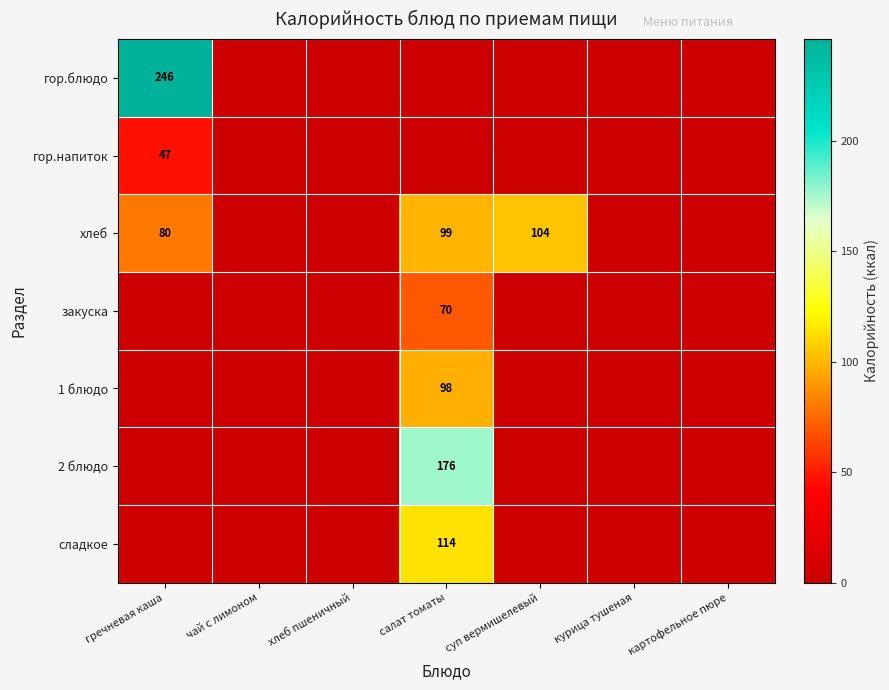

How many data points does each series have?

7